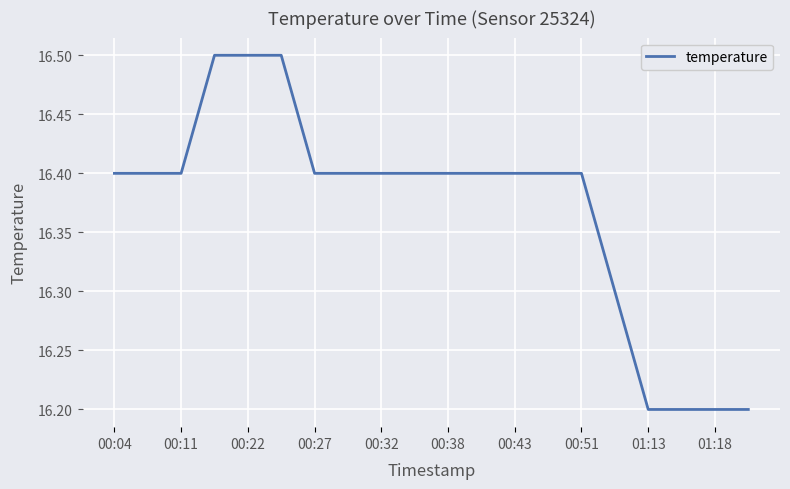

Does the chart display data point markers on the line(s)?

No